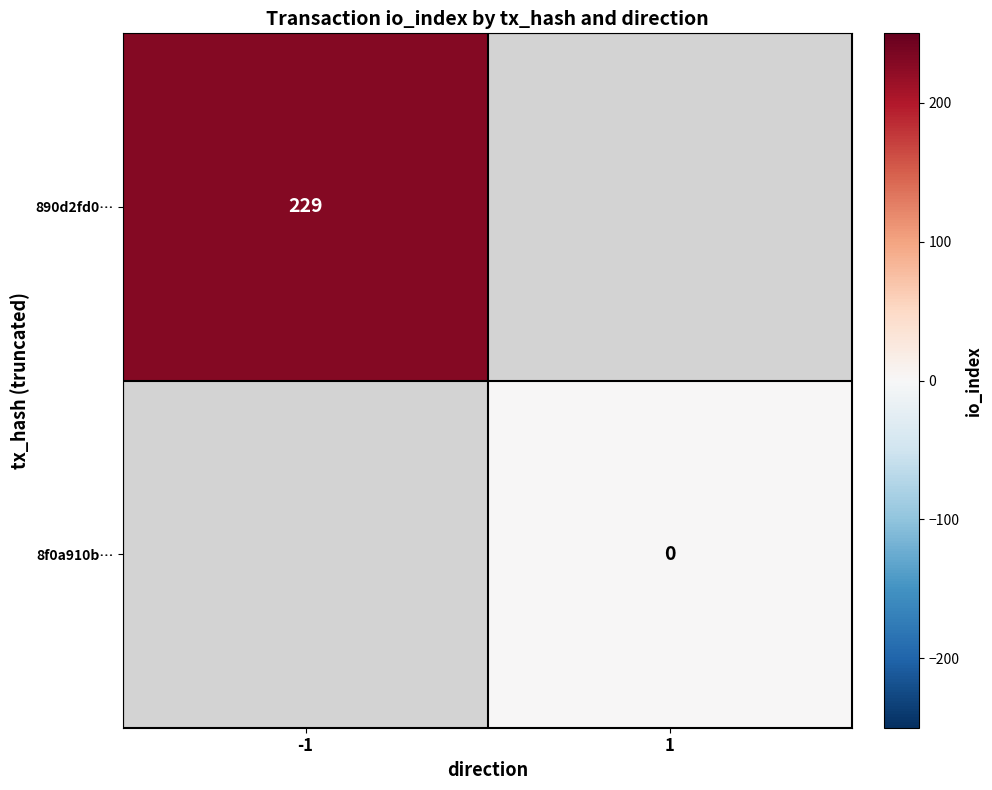

The value of 890d2fd0… at -1 is 229. True or false?

True